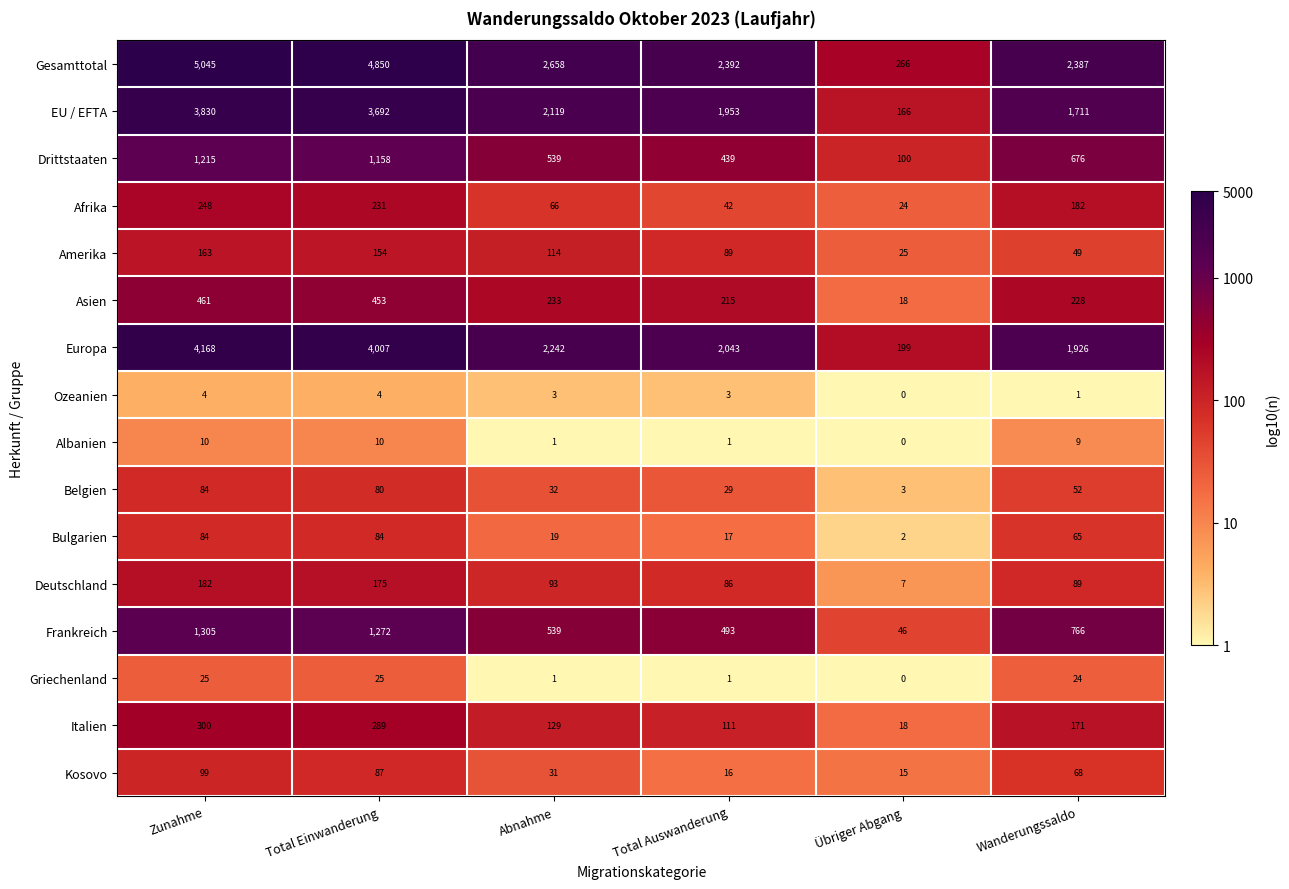

Which series has the widest spread of values?

Gesamttotal